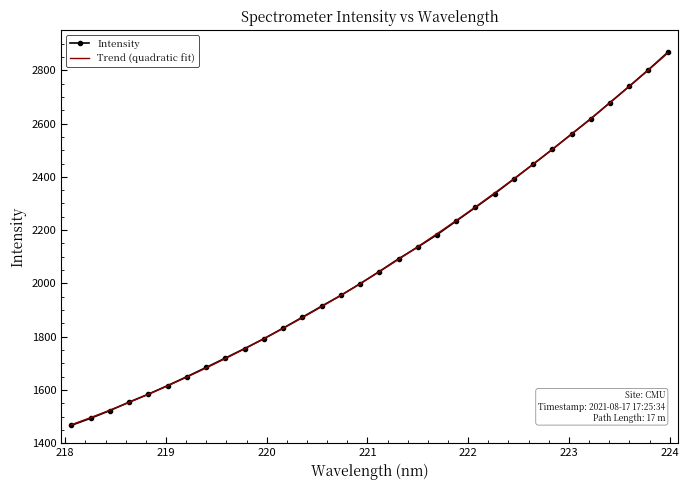

Between 218.442 and 222.8355, which is larger?

222.8355